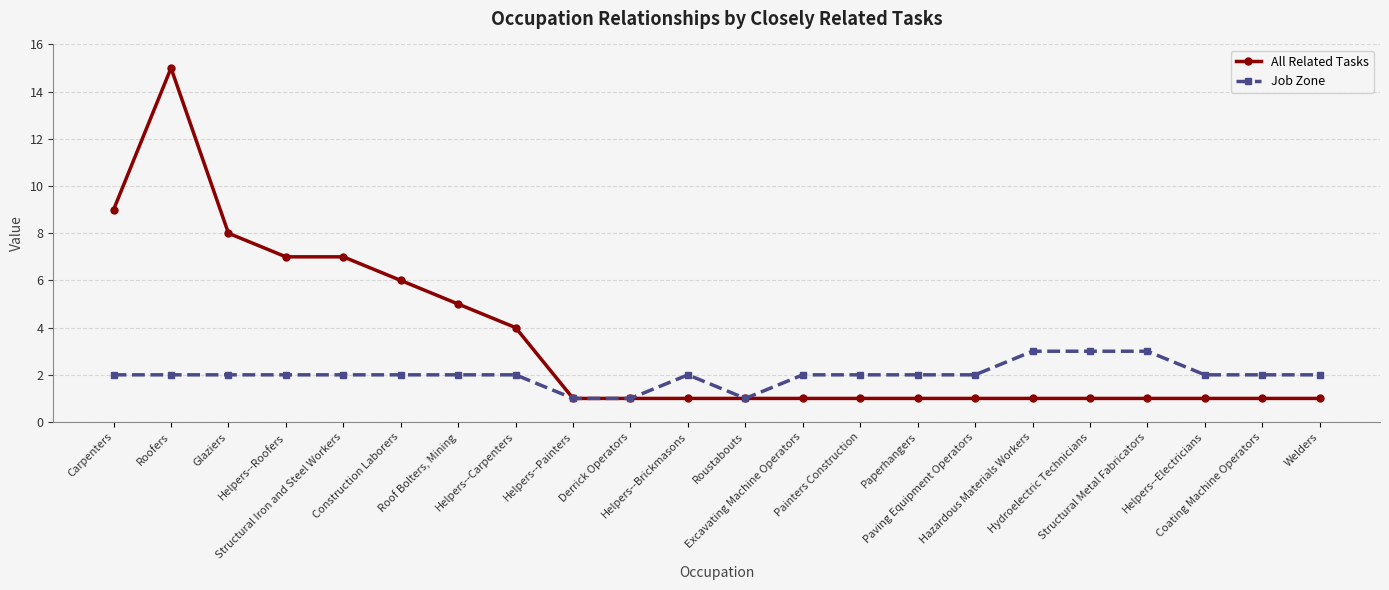

How many data points does each series have?

22